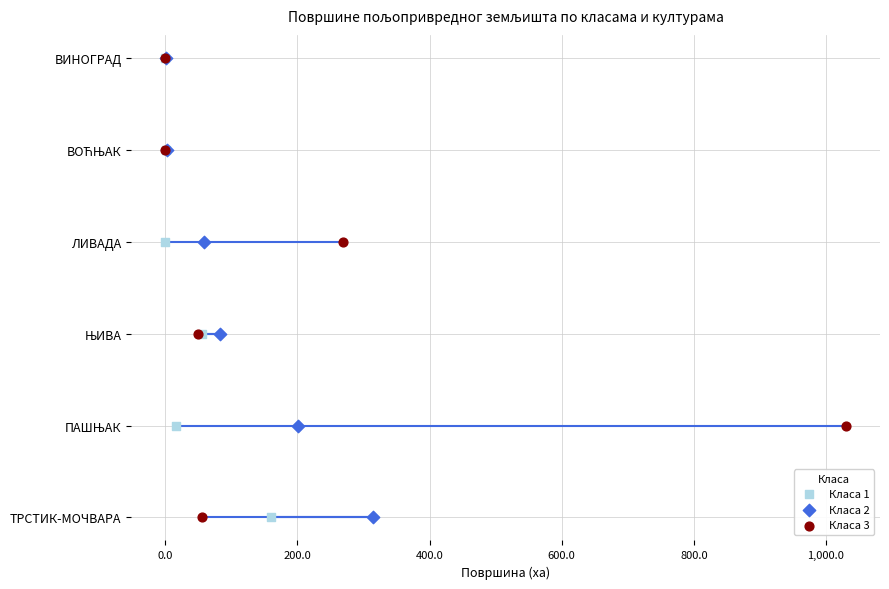

Which series contains the lowest Y value?

Класа 1